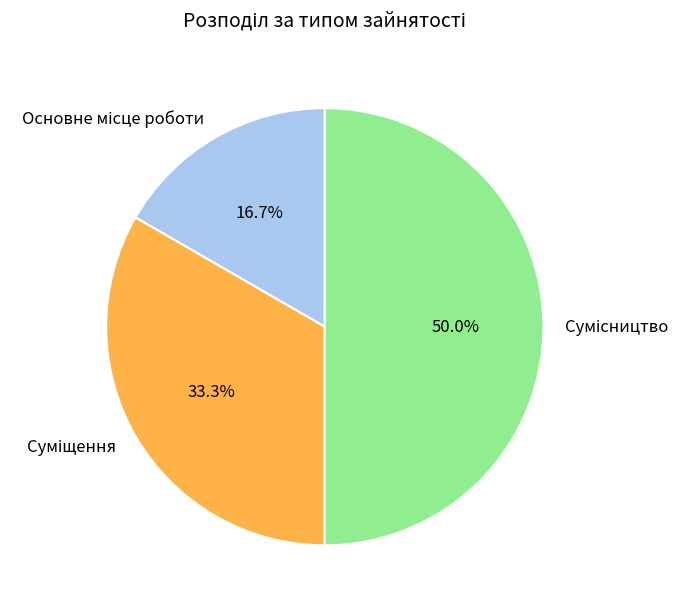

Combined, do Суміщення and Основне місце роботи account for over 50%?

No